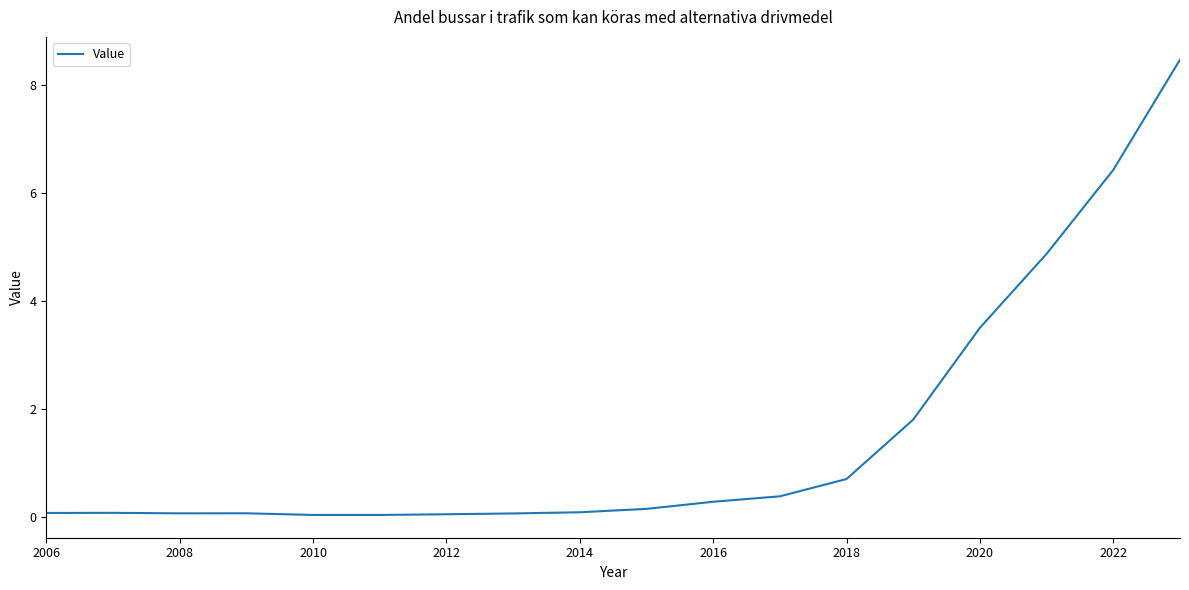

What is the difference between the maximum and minimum values?

8.4